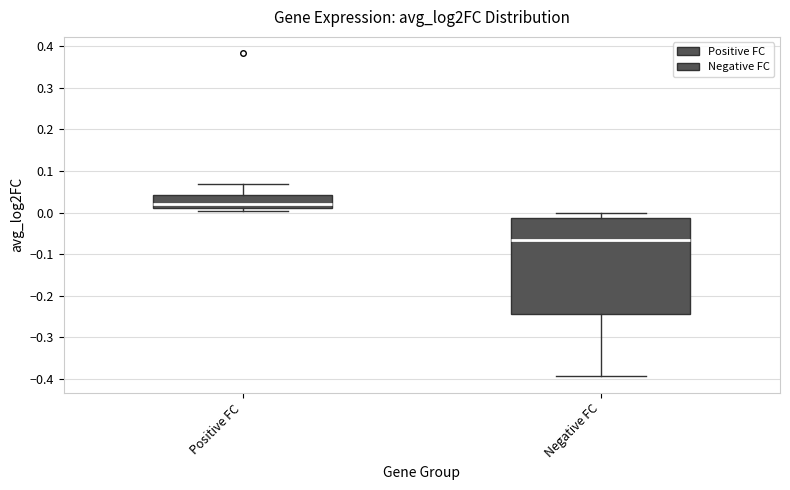

Reading left to right, read every box against the y-axis: the position of its median line, the range the box covers, and the ends of its whiskers. The values are not printed on the chart, so give them approximately, as read against the axis.

Positive FC: median 0.02, box 0.01 to 0.04, whiskers 0.00 to 0.07
Negative FC: median -0.07, box -0.24 to -0.01, whiskers -0.39 to 0.00